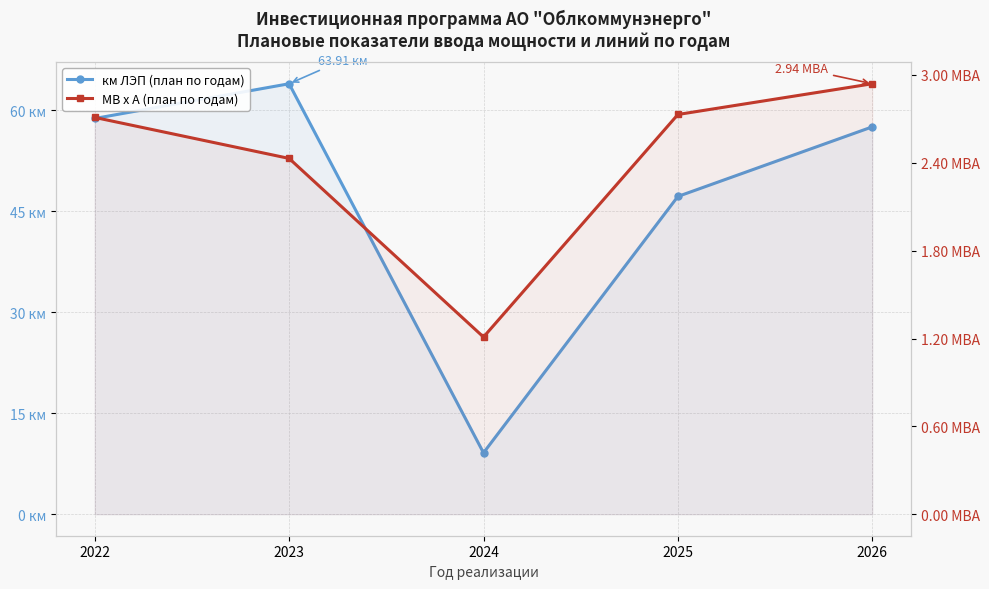

Rank the categories by МВ х А (план по годам) value from lowest to highest.

2024, 2023, 2022, 2025, 2026